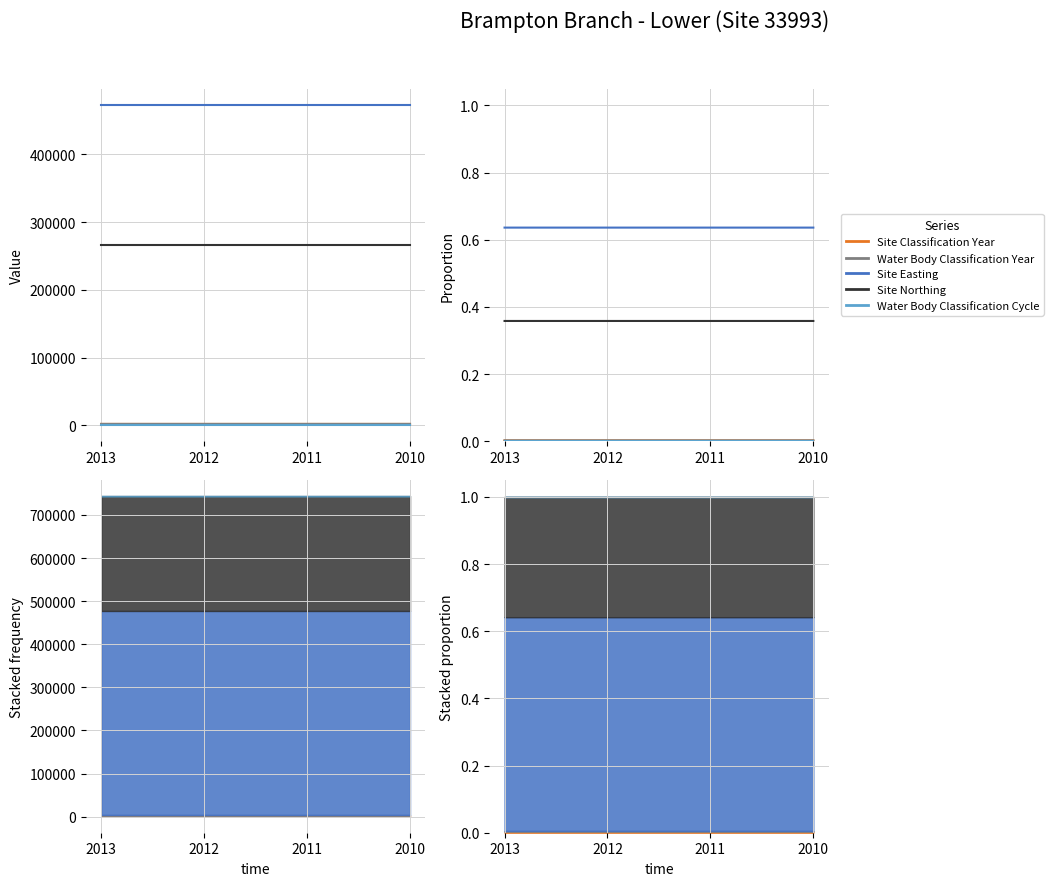

Reading left to right, transcribe all the data shown in this chart.

Site Classification Year: 2013=0.0	2012=0.0	2011=0.0	2010=0.0
Water Body Classification Year: 2013=0.0	2012=0.0	2011=0.0	2010=0.0
Site Easting: 2013=0.6	2012=0.6	2011=0.6	2010=0.6
Site Northing: 2013=0.4	2012=0.4	2011=0.4	2010=0.4
Water Body Classification Cycle: 2013=0.0	2012=0.0	2011=0.0	2010=0.0